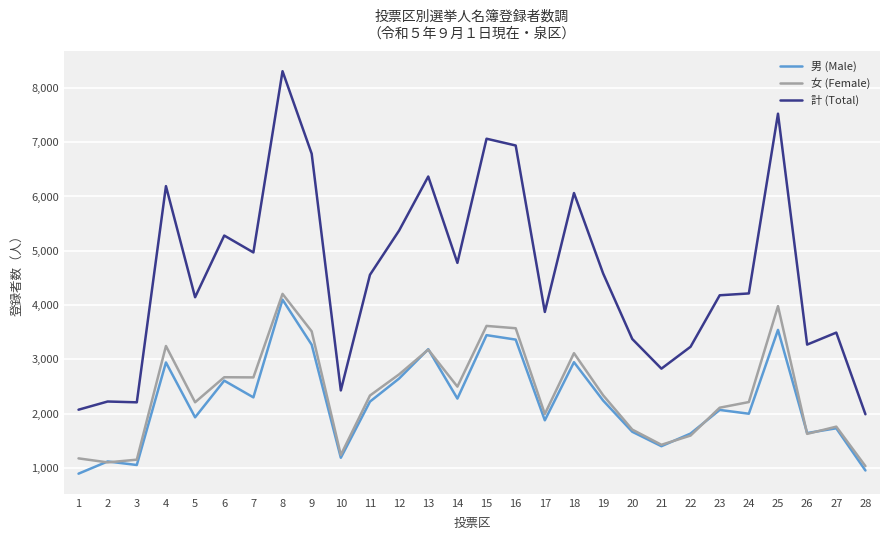

What is the lowest value of the 女 (Female) series?

1035